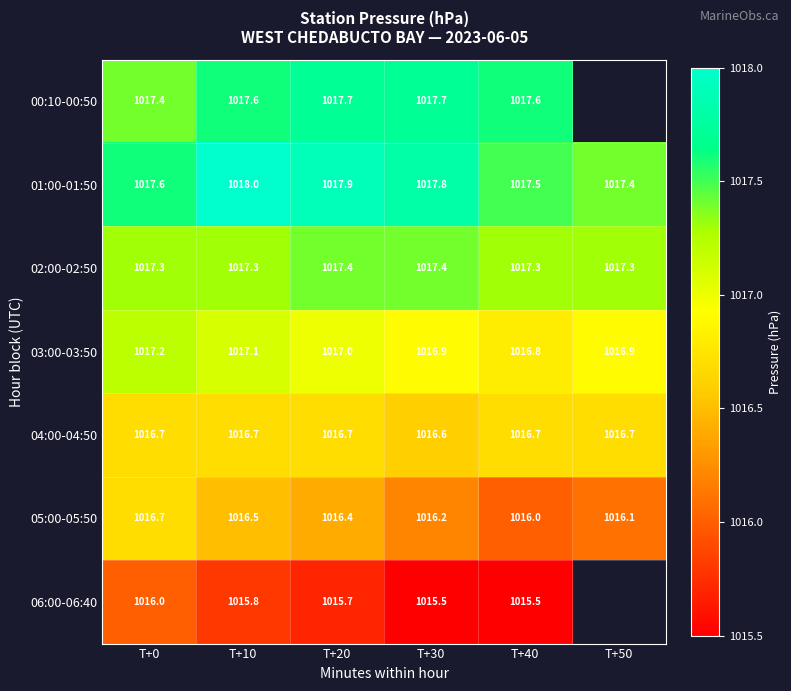

What is the average value of the 03:00-03:50 series?

1017.0